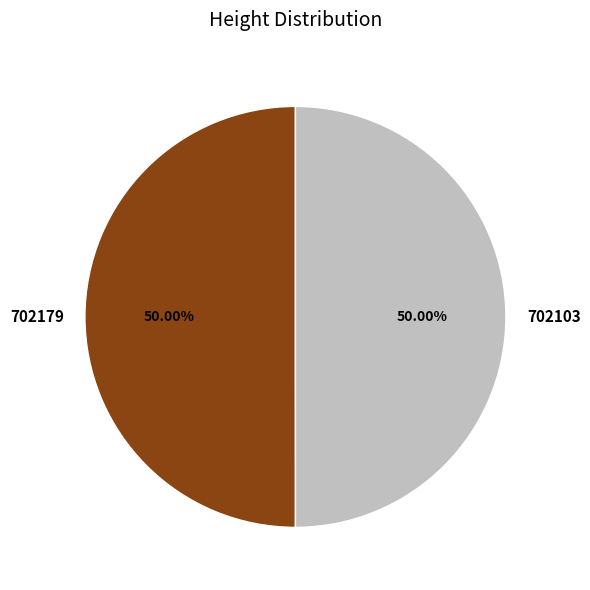

To the nearest percent, what portion does 702179 represent?

50%